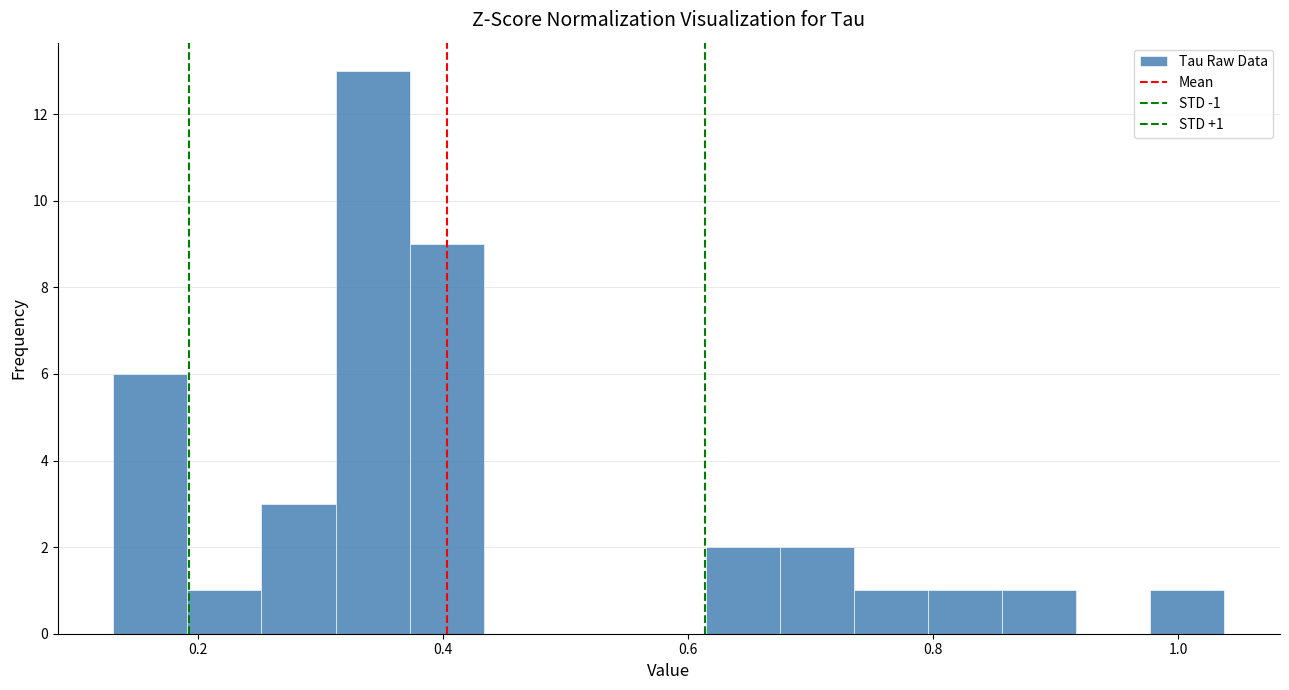

Around what value on the x-axis is the tallest bar? Give the approximate position of its centre, as read against the axis.

0.34